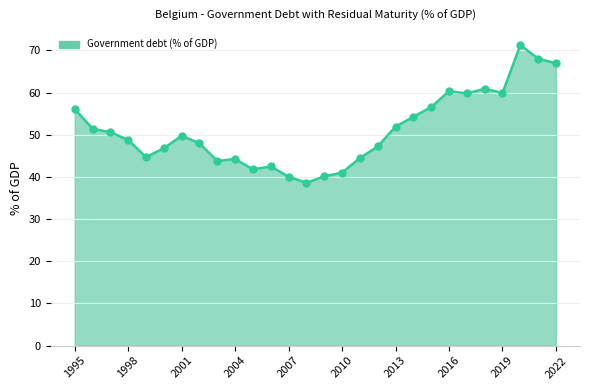

What is the difference between the maximum and minimum values?

32.7